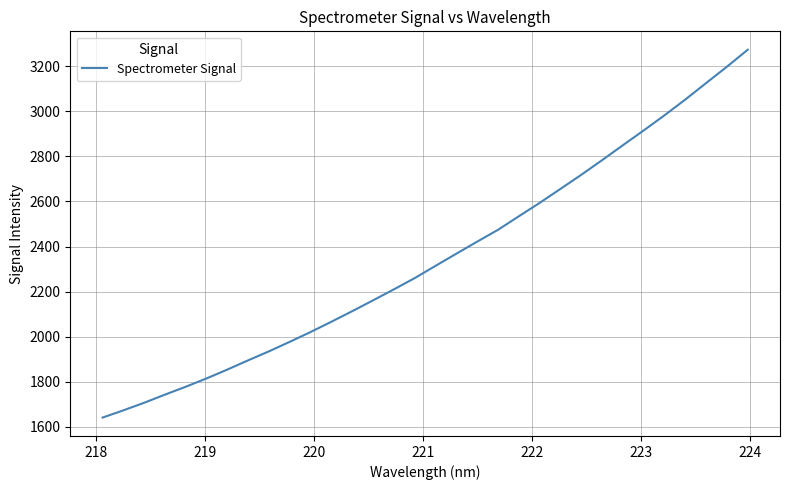

What is the smallest value displayed?

1640.6